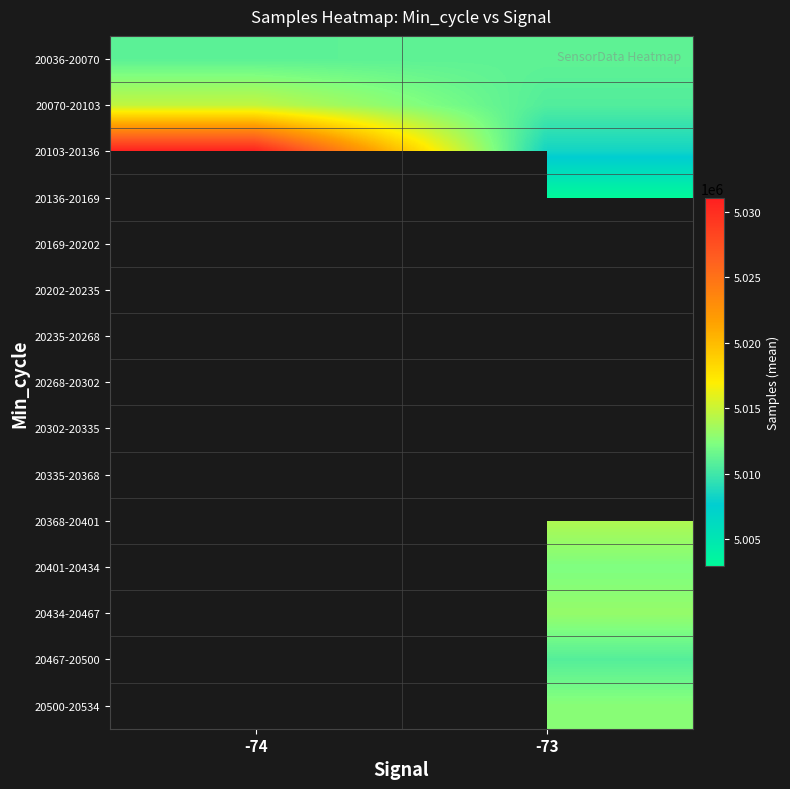

What is the smallest value displayed?

5002926.5